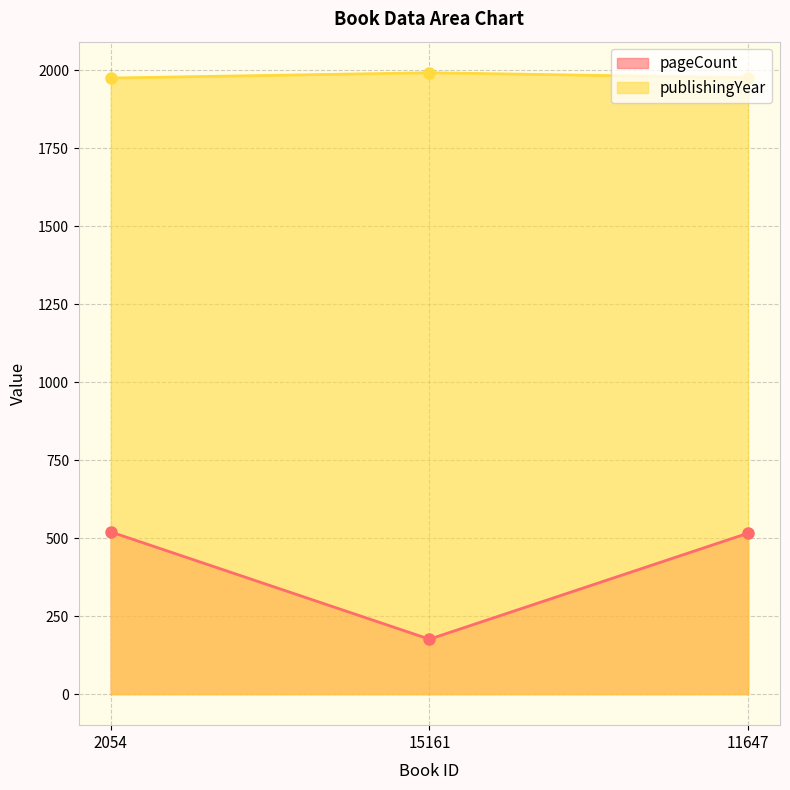

What is the spread (max minus min) of values at 11647?

1460